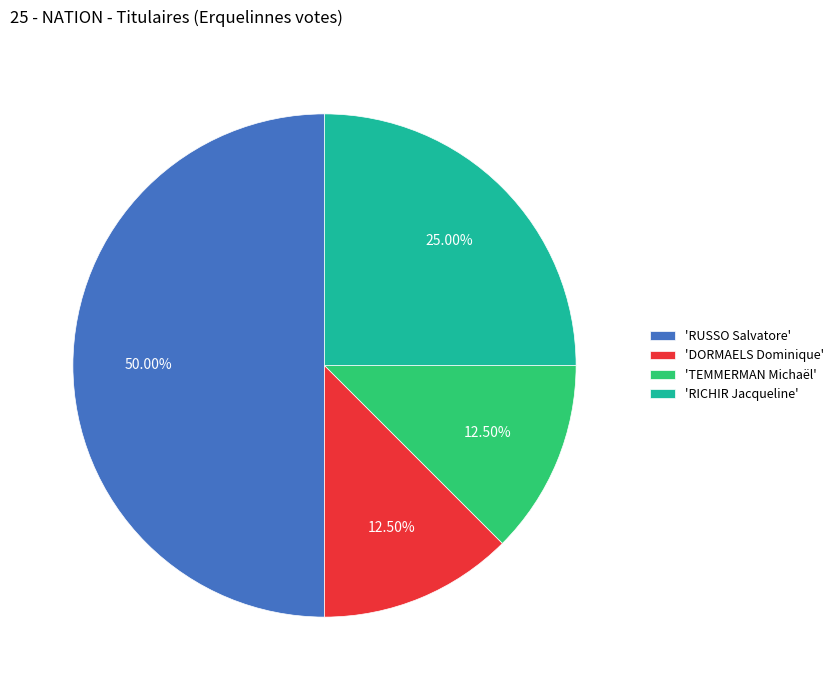

Which category has the biggest portion of the pie?

'RUSSO Salvatore'